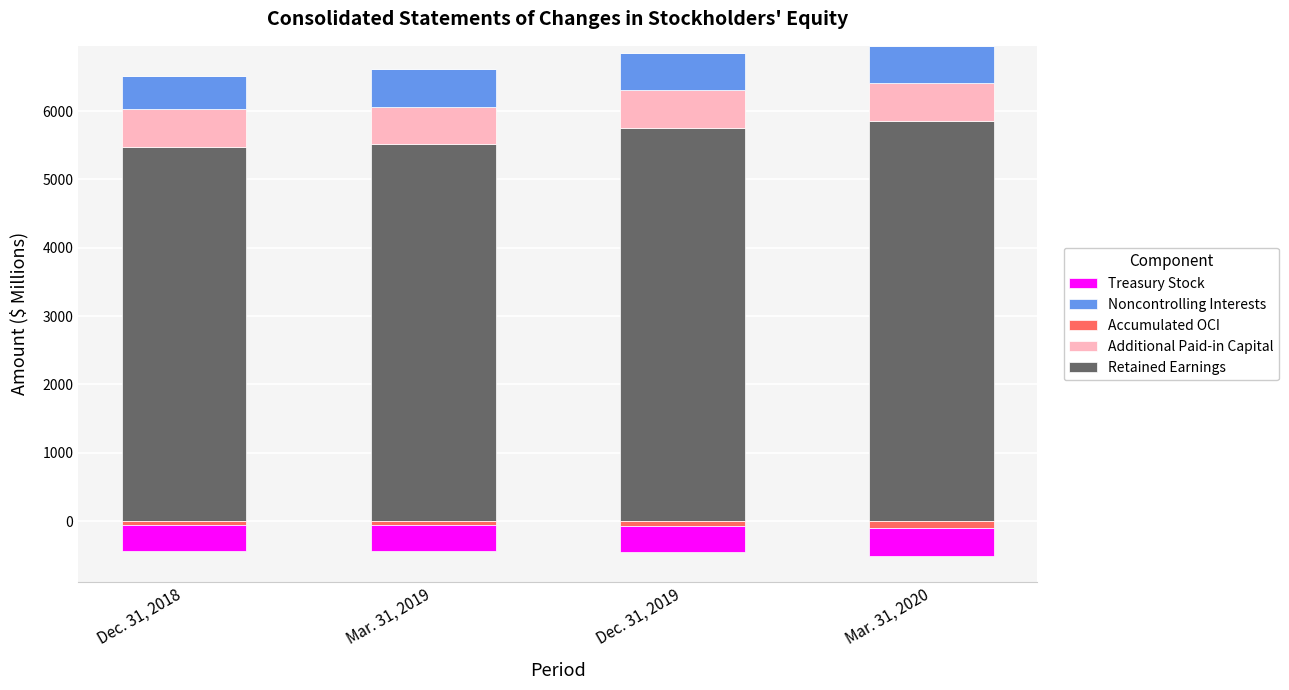

The Accumulated OCI series shows 0 at Dec. 31, 2019. True or false?

True